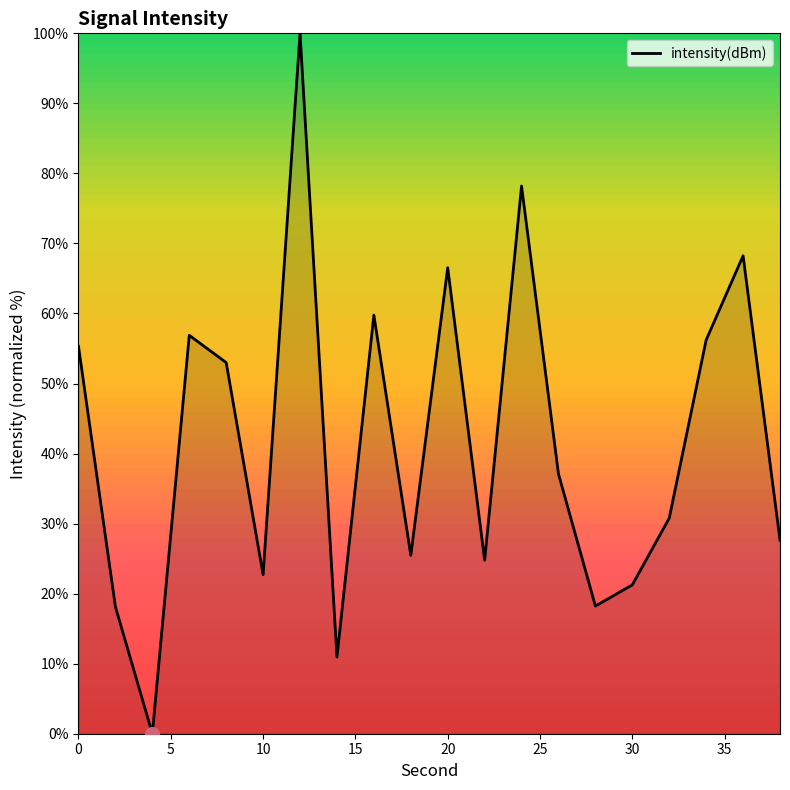

What is the maximum value shown in the chart?

100.0